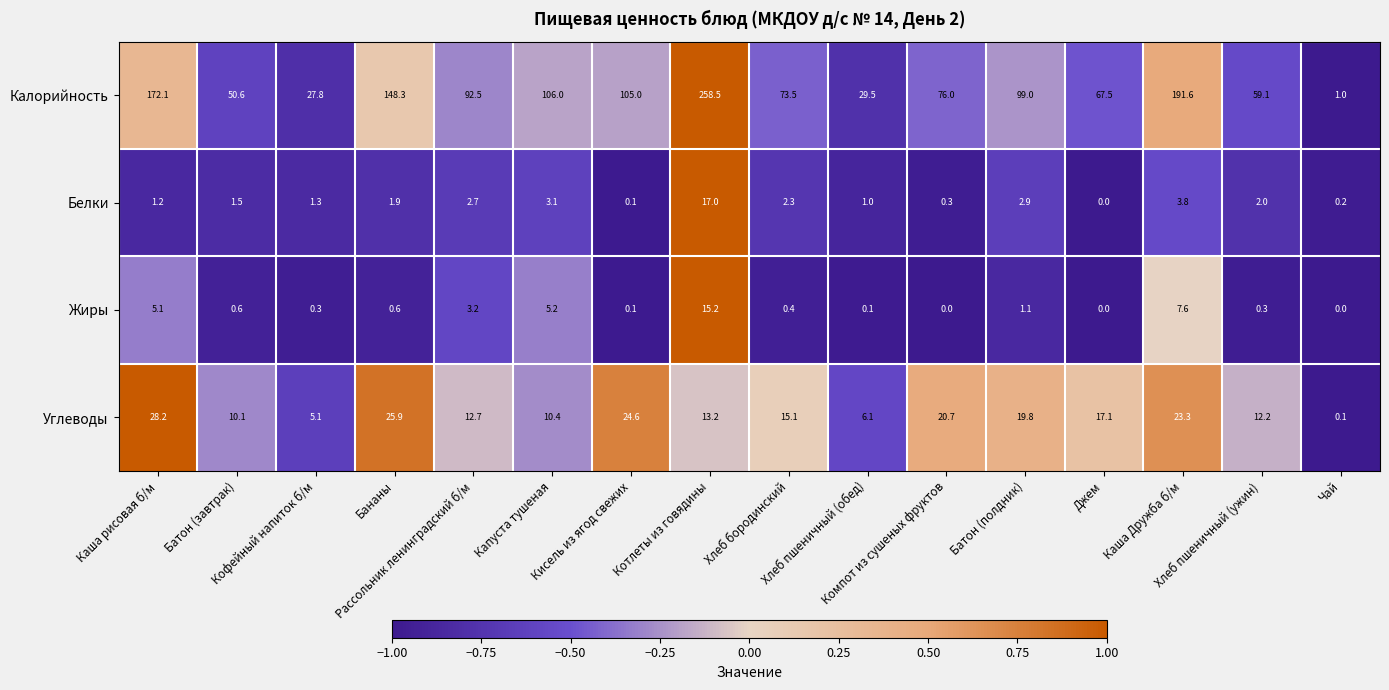

What is the maximum value shown in the chart?

258.5